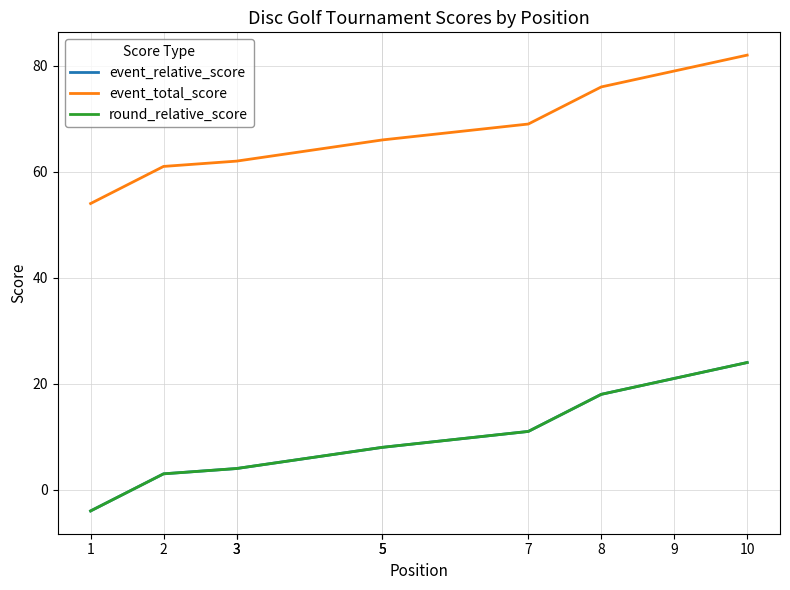

Reading left to right, transcribe all the data shown in this chart.

event_relative_score: -4	3	4	4	8	8	11	18	21	24
event_total_score: 54	61	62	62	66	66	69	76	79	82
round_relative_score: -4	3	4	4	8	8	11	18	21	24